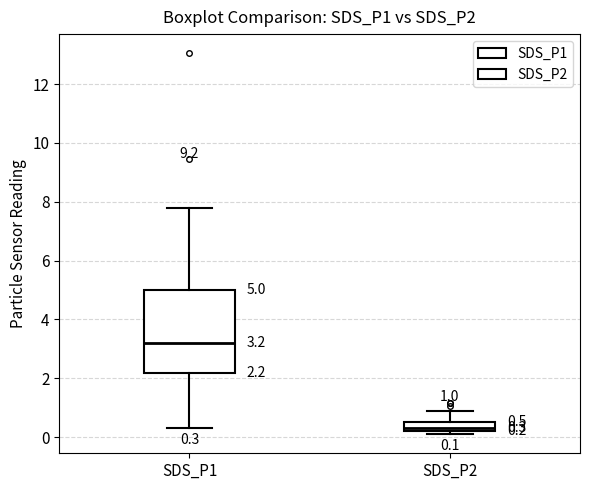

Which box has the highest median line?

SDS_P1